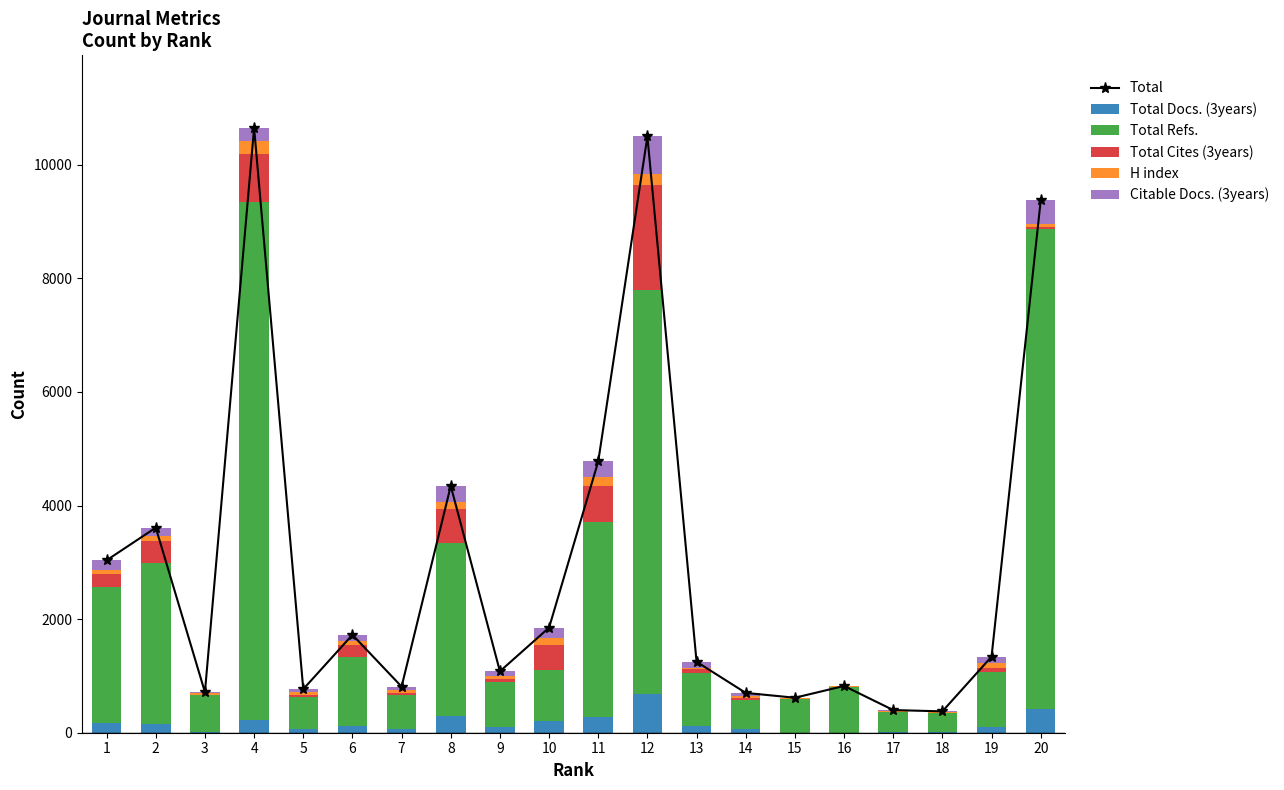

What is the difference between the highest and lowest values at 11?

4616